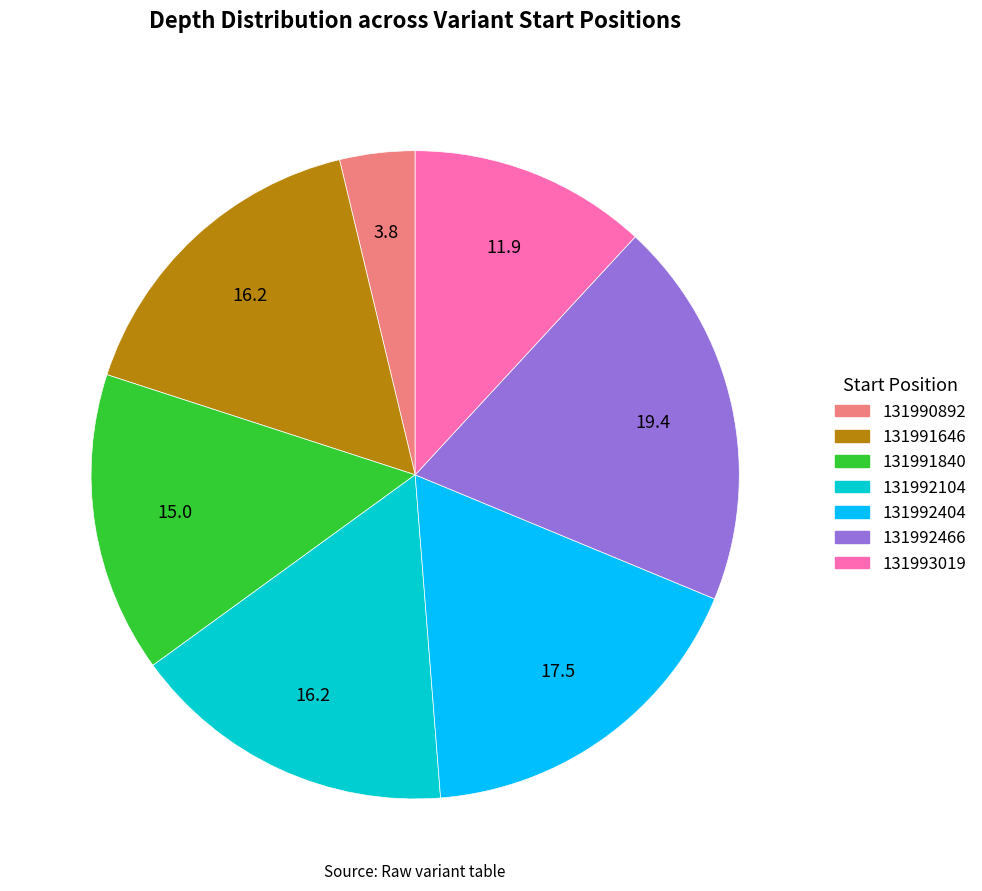

Does any single category account for the majority?

No